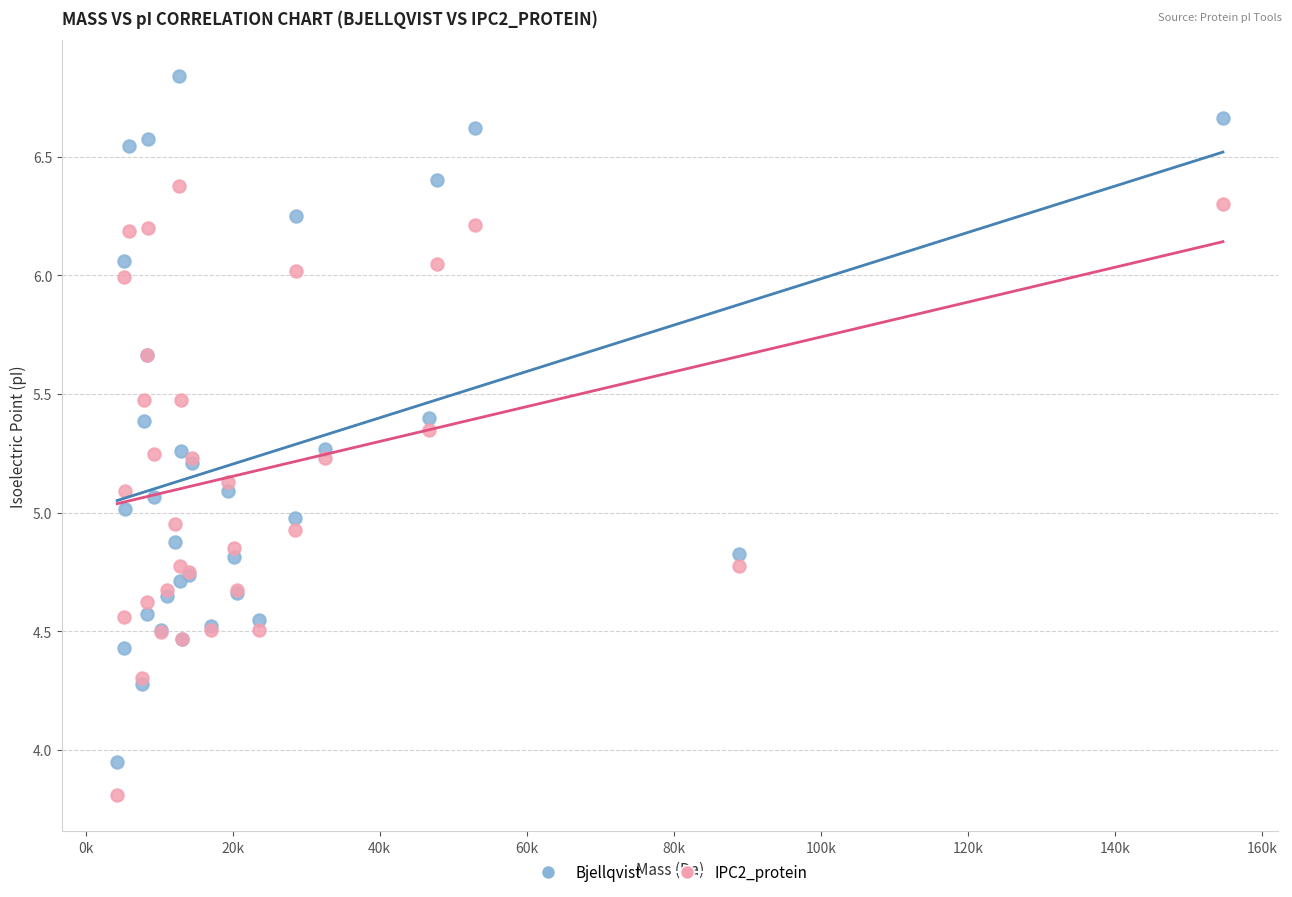

Which series has the widest spread of Y values?

Bjellqvist